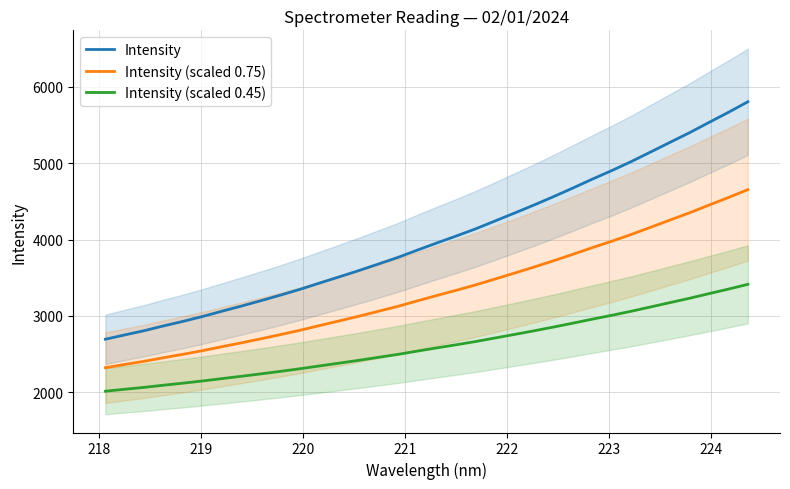

How many lines are shown in the chart?

3